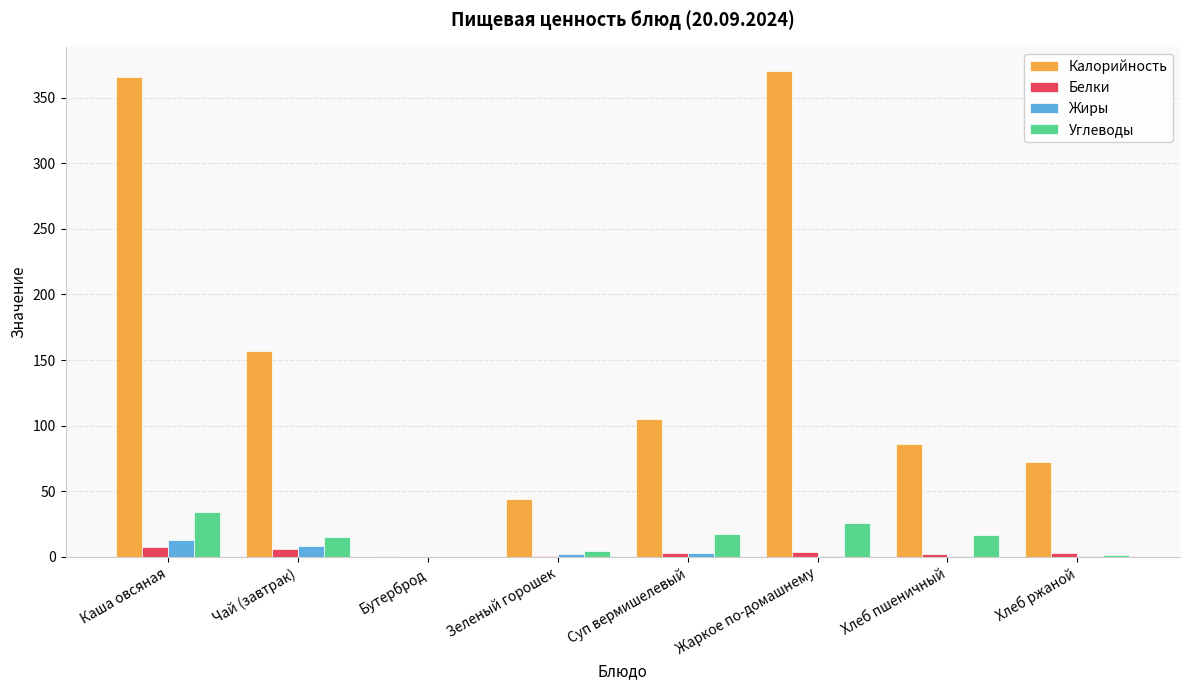

True or false: Белки has a value of 4.0 at Жаркое по-домашнему.

True